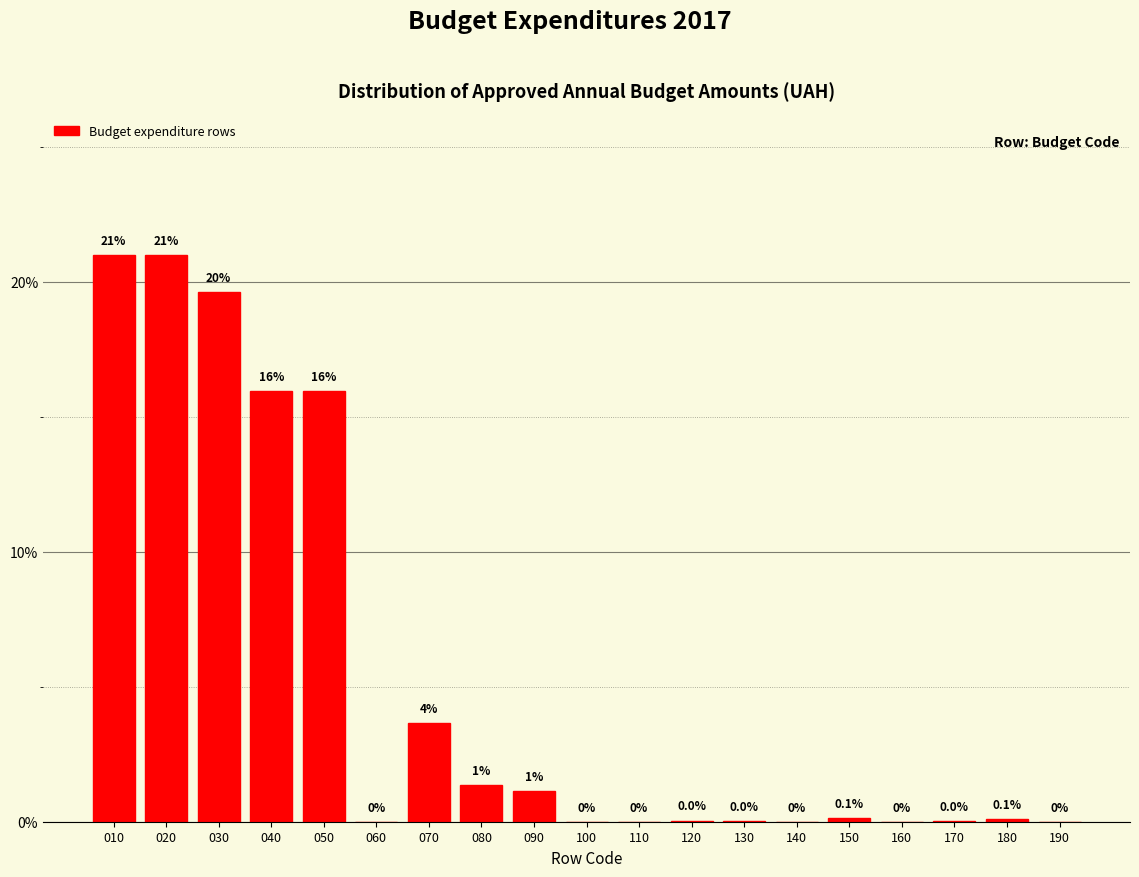

What is the maximum value shown in the chart?

21.0